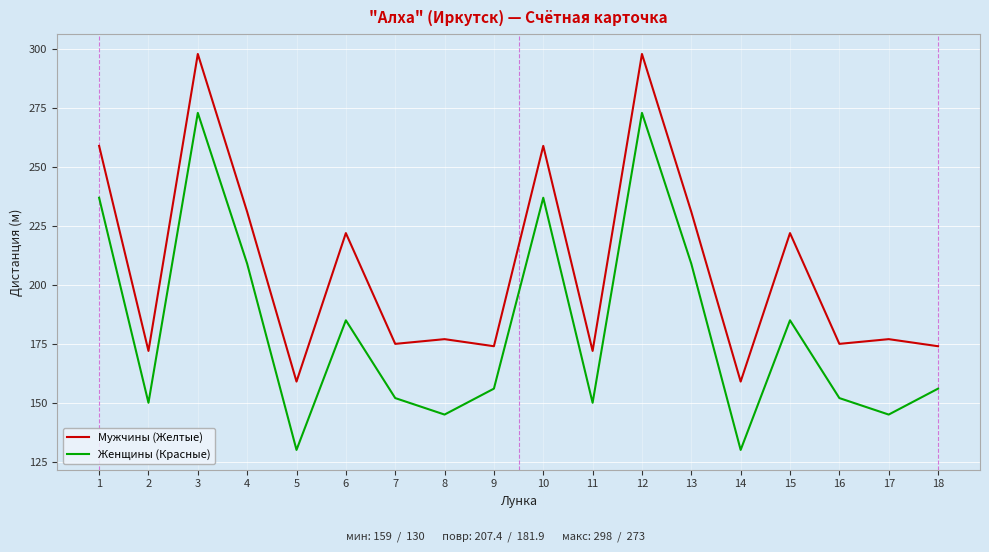

How many series are shown in this chart?

2